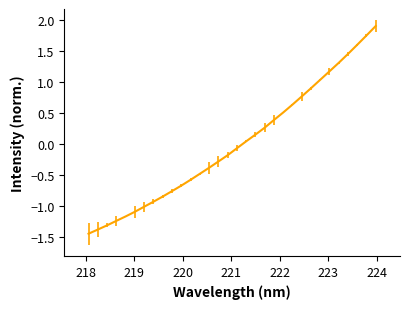

What is the difference between the maximum and minimum values?

3.3